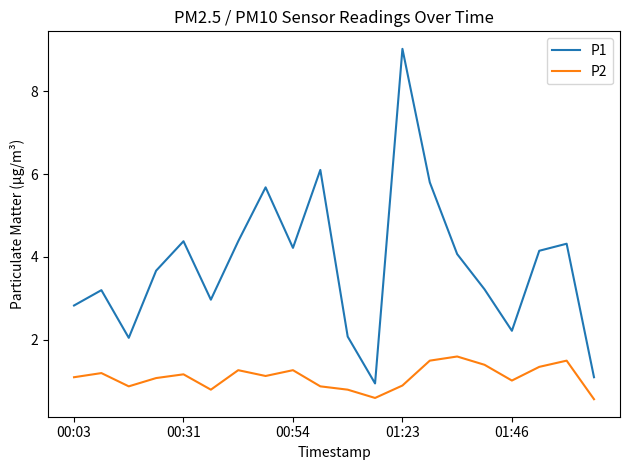

Which series has the widest spread of values?

P1